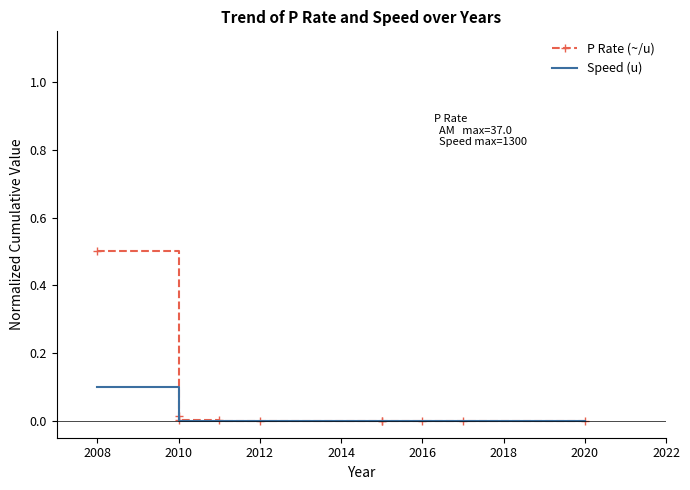

Which series has the largest range (max minus min)?

P Rate (~/u)